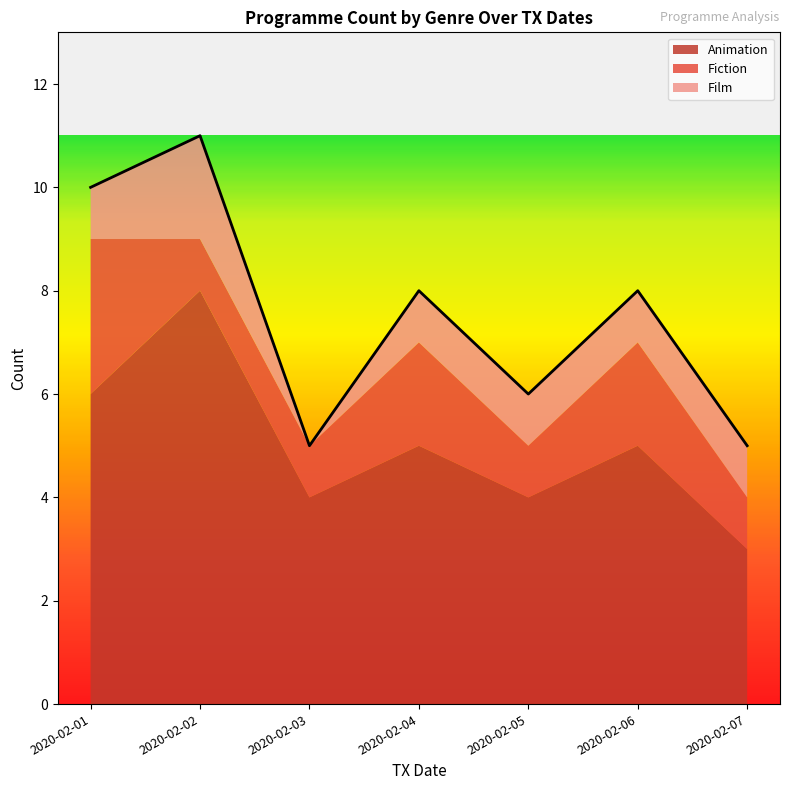

Which series has the widest spread of values?

Animation